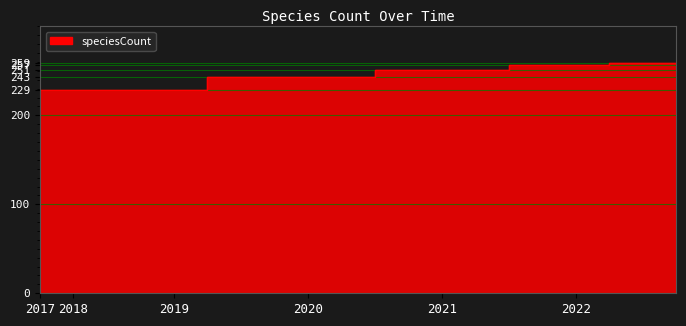

What is the label of the 12th point from the right?

2020